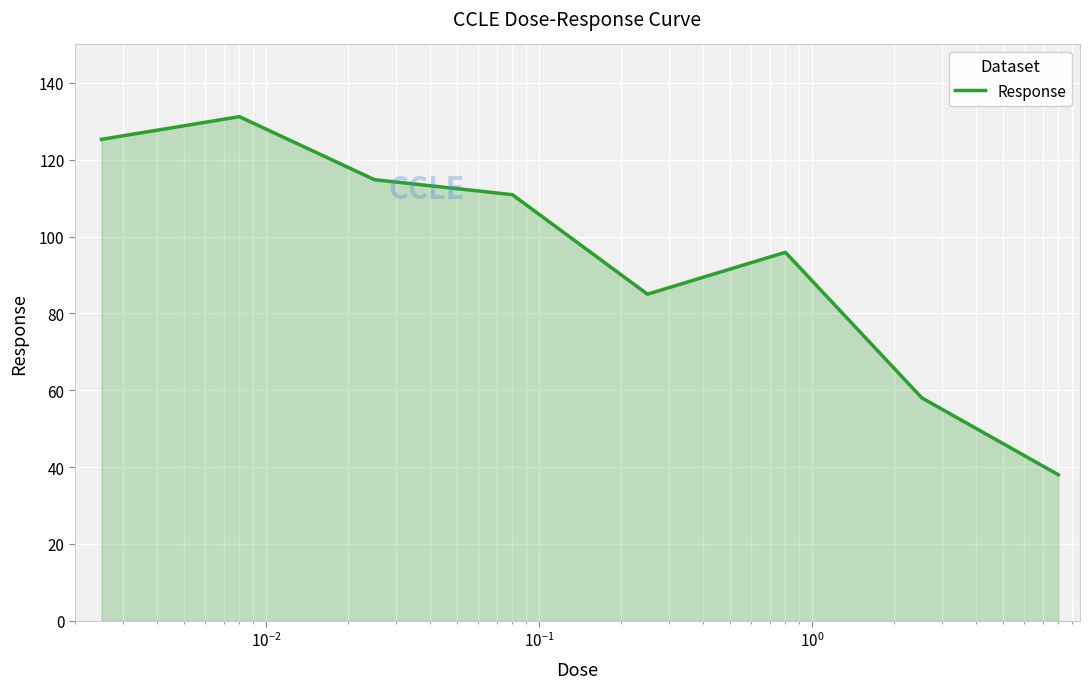

True or false: there are more than 1 points higher than both neighbors.

True